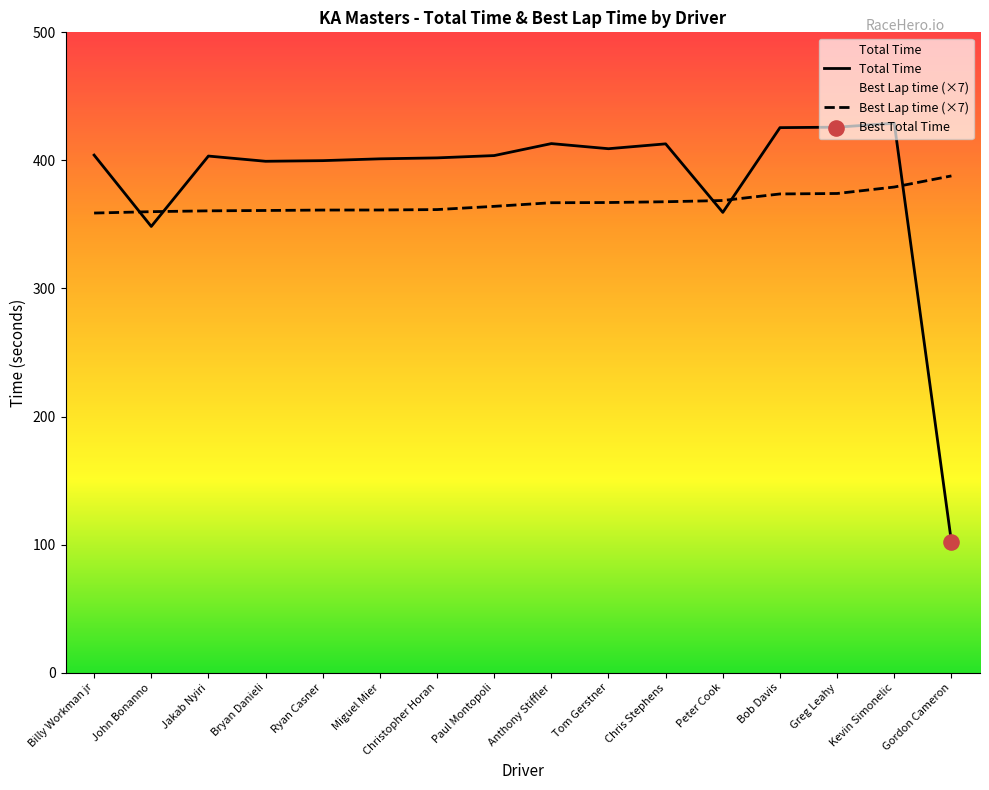

Which series has the widest spread of Y values?

Total Time